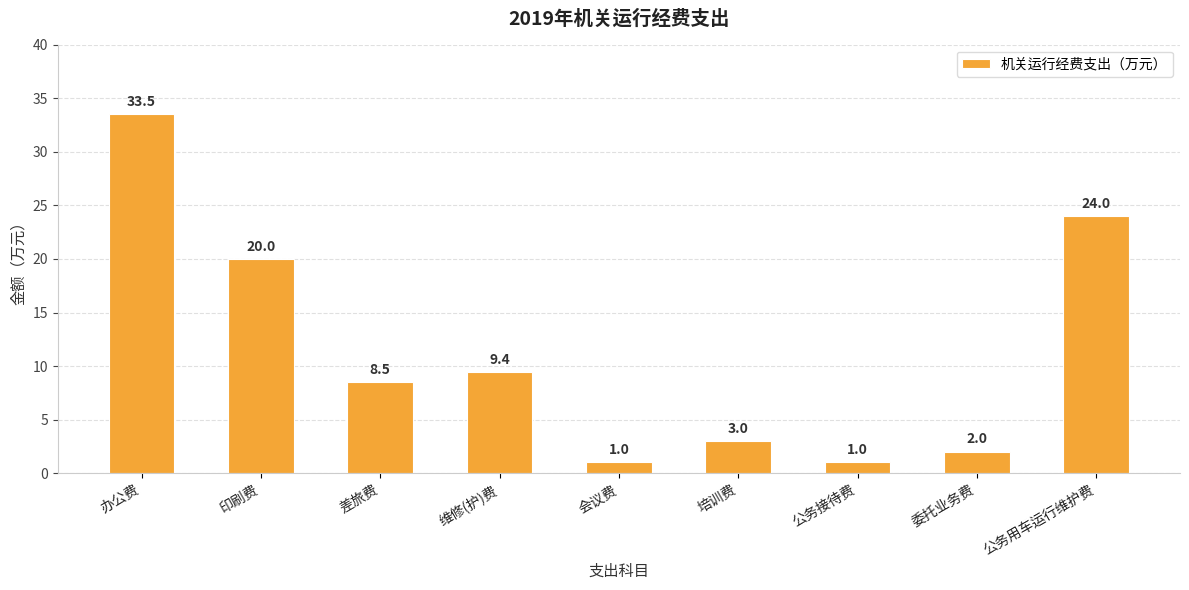

What position from the right is 培训费?

4